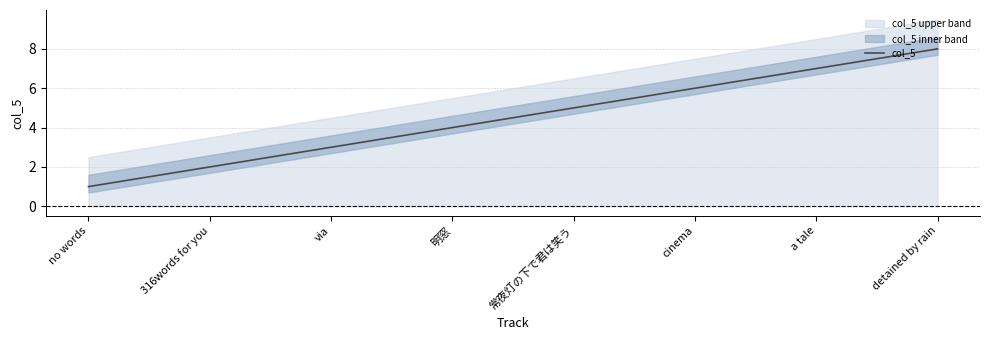

At which category does the chart reach its peak across all series?

detained by rain